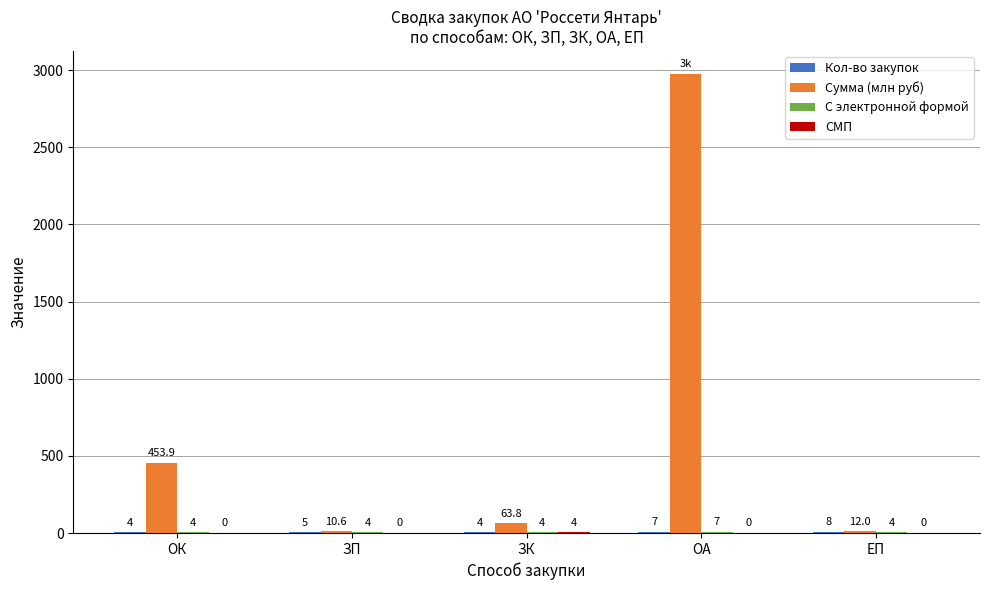

How many groups of bars are there?

5